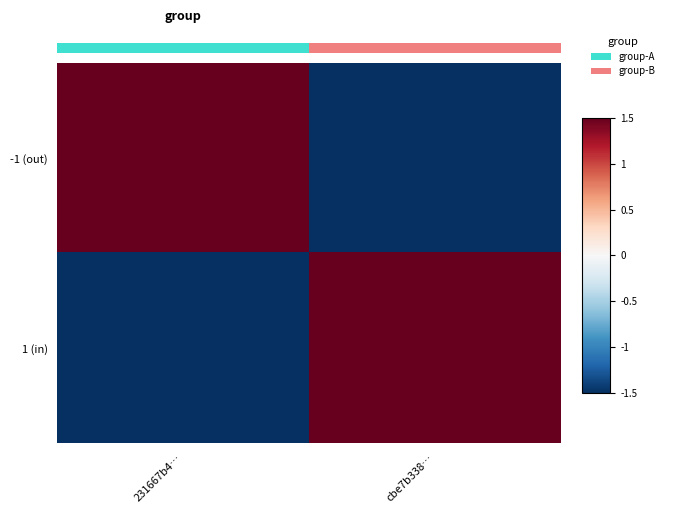

What is the minimum value shown in the chart?

-1.5